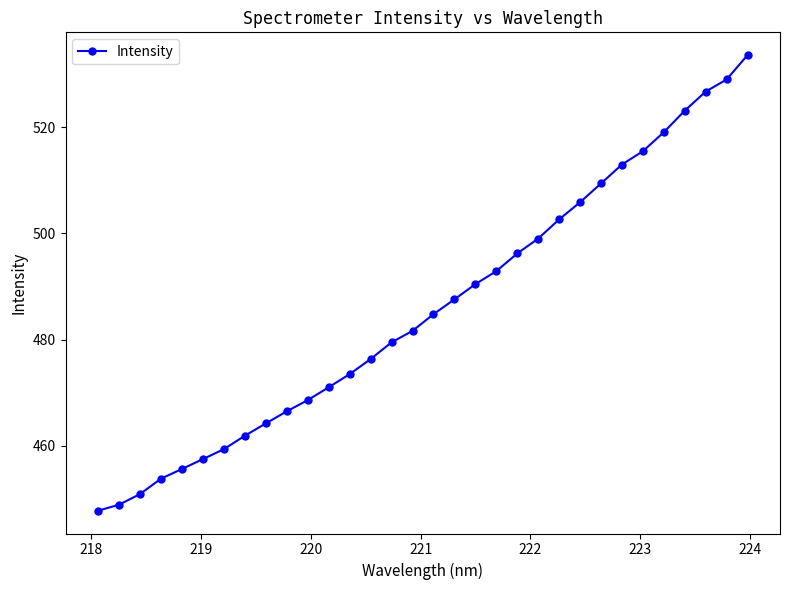

What is the difference between the maximum and minimum values?

85.8